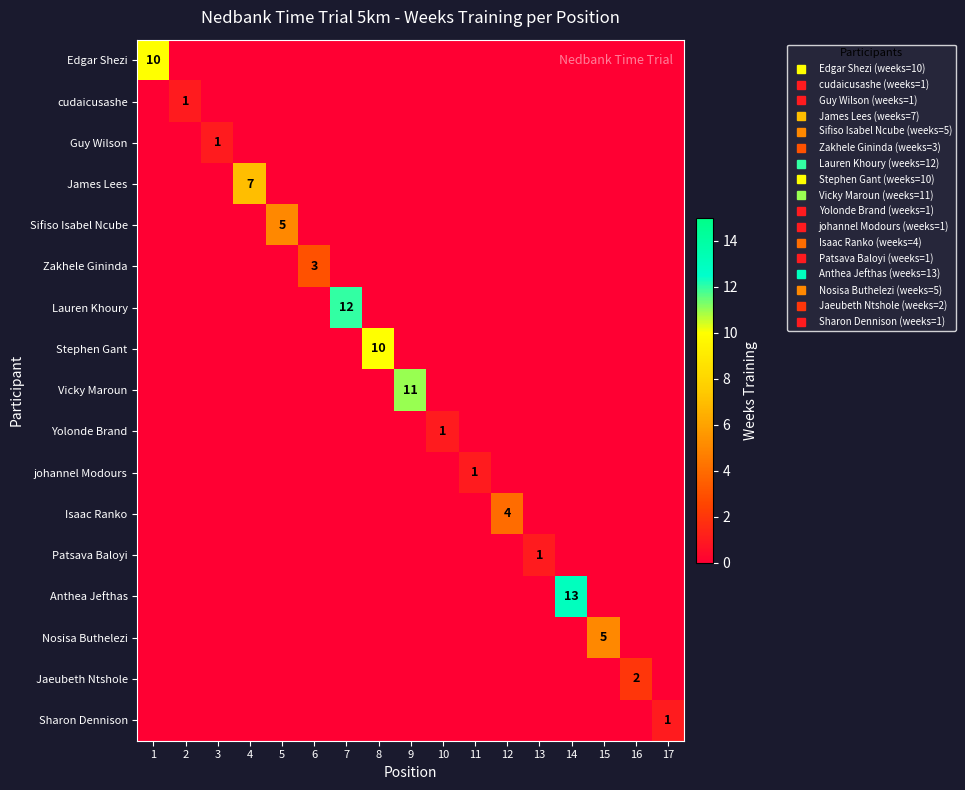

How many values in Zakhele Gininda are above zero?

1